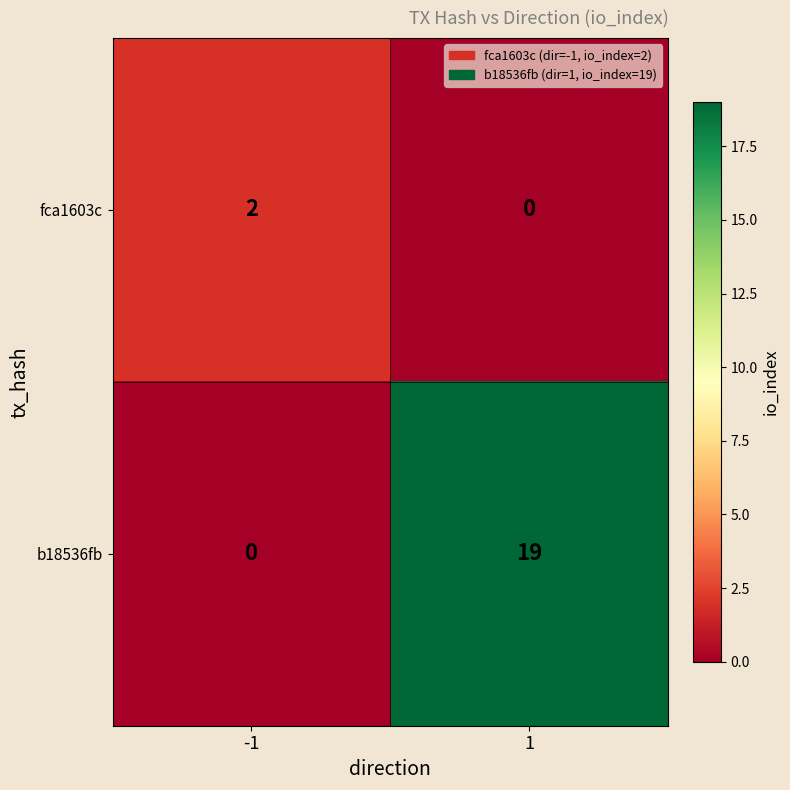

The b18536fb series shows 0 at -1. True or false?

True